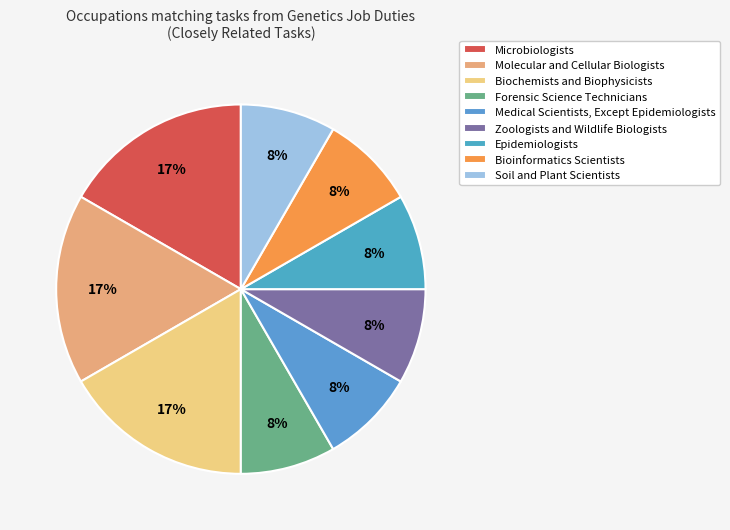

To the nearest percent, what percentage of the pie is Medical Scientists, Except Epidemiologists?

8%